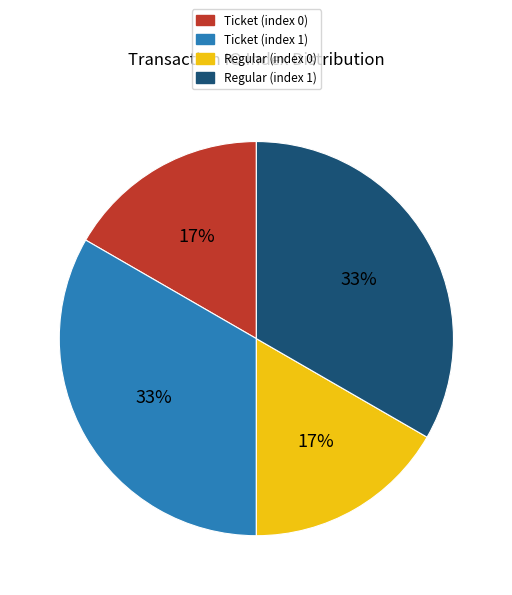

Does Ticket (index 0) account for over 50% of the chart?

No